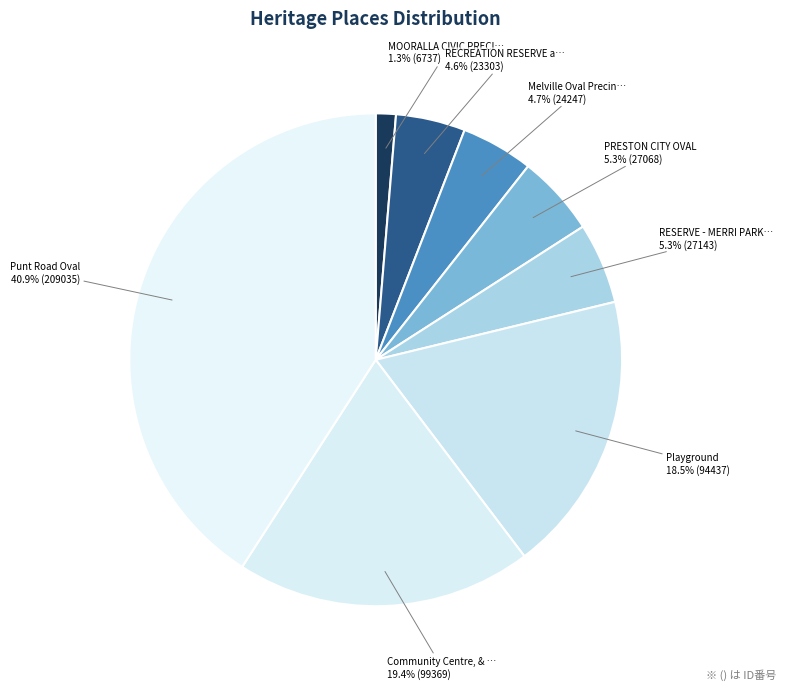

How many slices are in this pie chart?

8